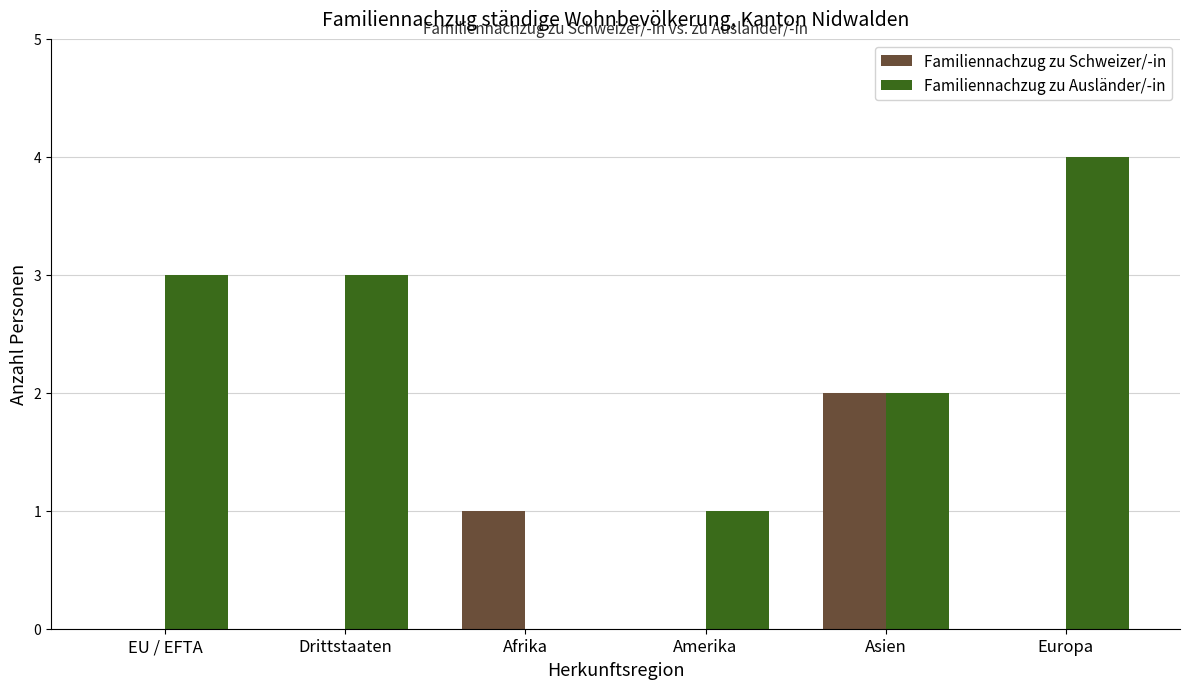

What are all the series names shown in the legend?

Familiennachzug zu Schweizer/-in, Familiennachzug zu Ausländer/-in